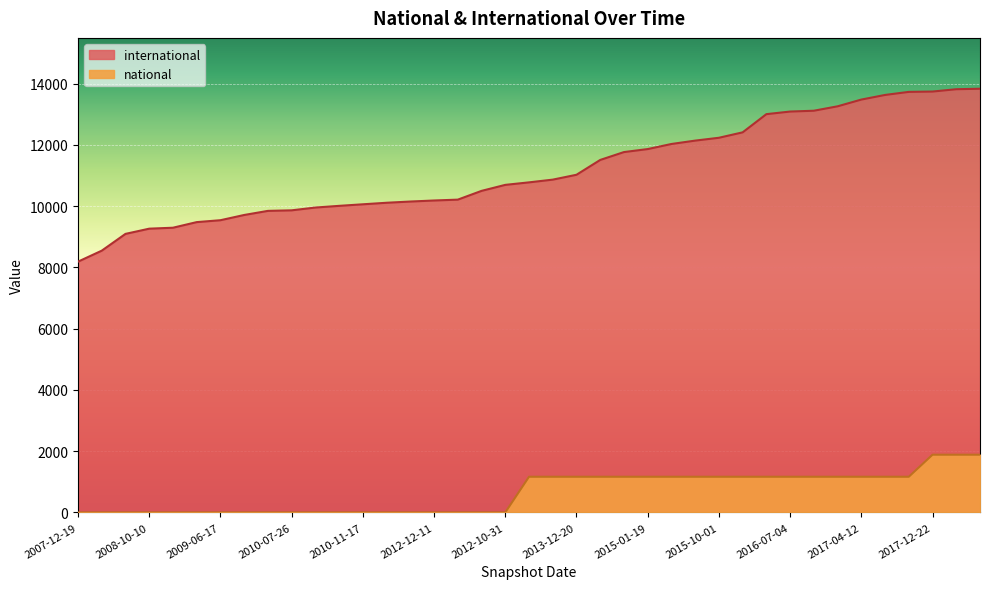

What are all the series names shown in the legend?

international, national